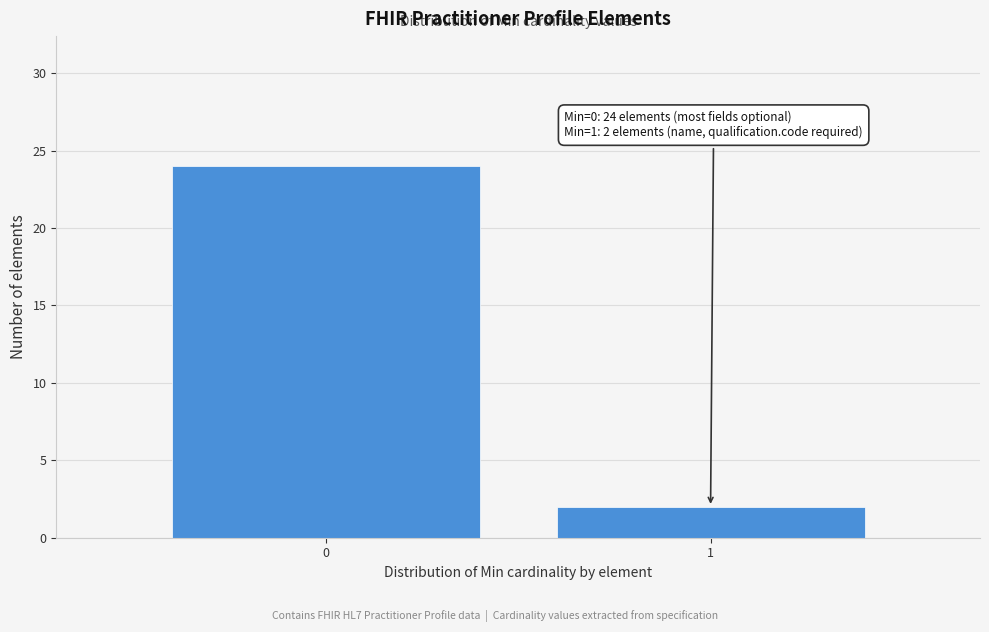

Reading left to right, extract all data points from this chart.

24	2